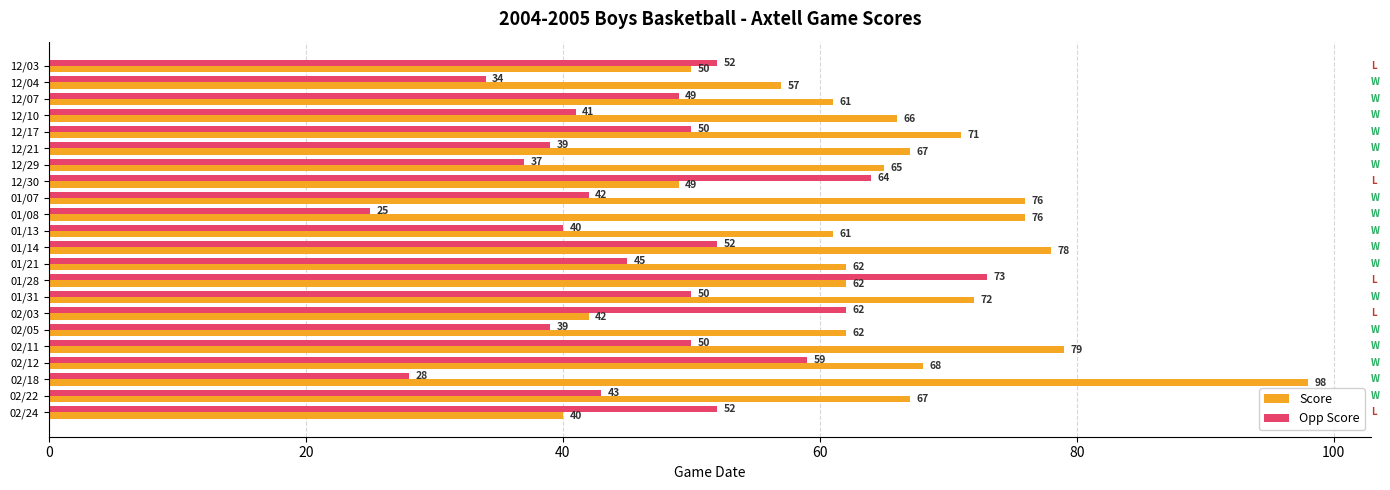

What is the smallest value displayed?

25